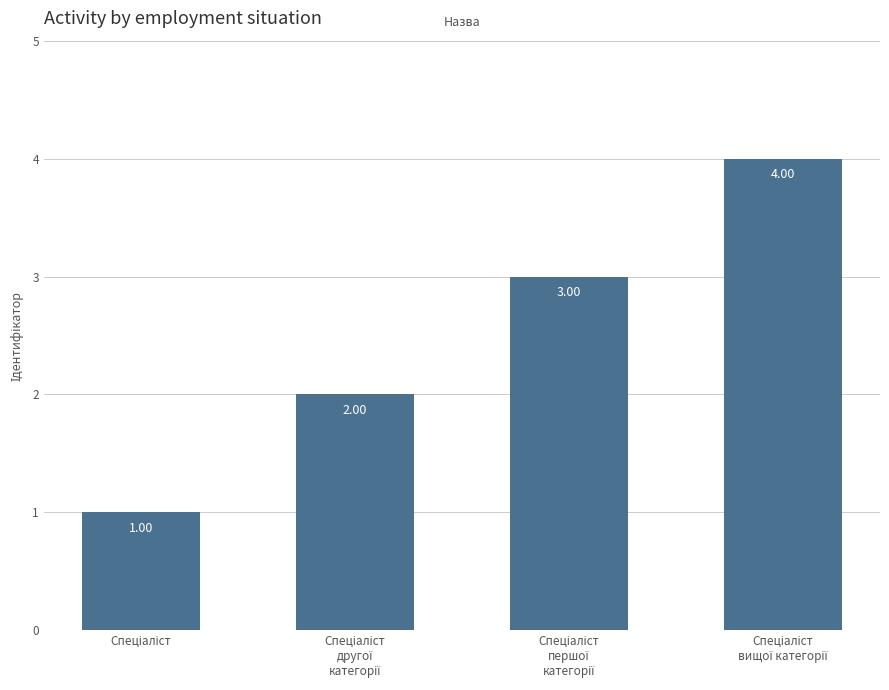

Reading right to left, what are all the values shown in this chart?

4	3	2	1